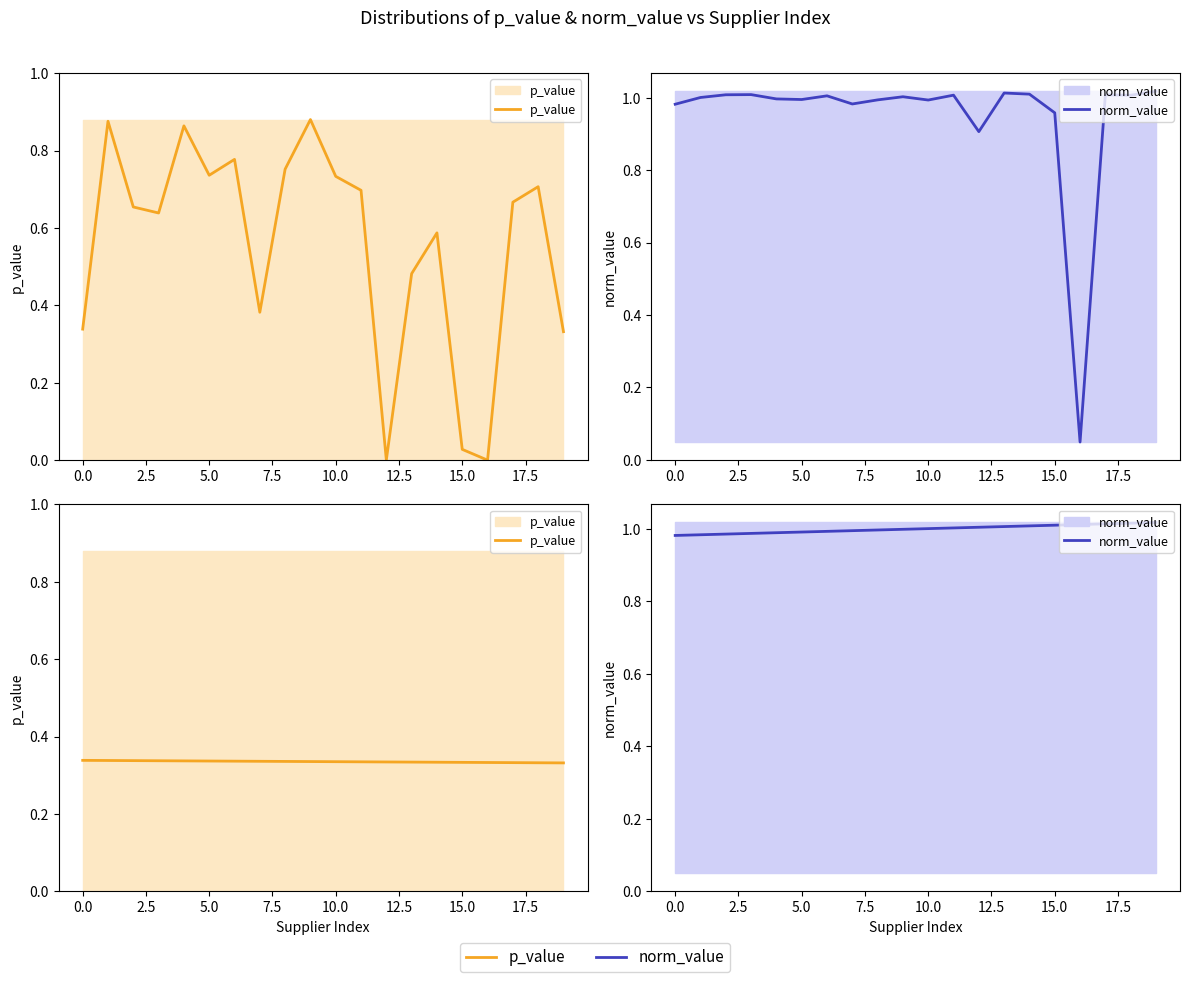

Which series has the largest total across all categories?

norm_value